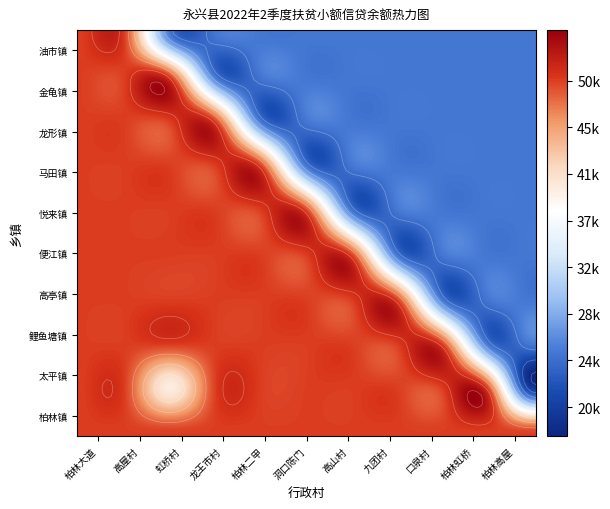

Which label corresponds to the largest value in the chart?

柏林大道